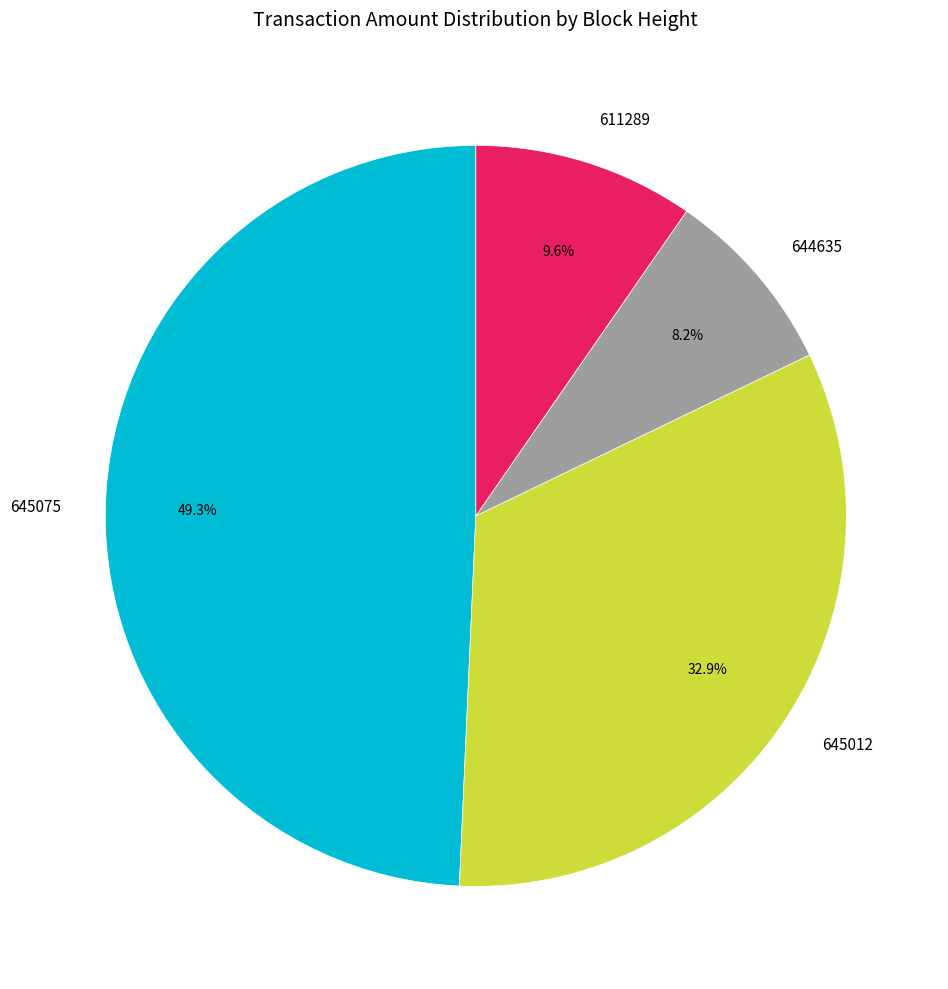

True or false: 645012 accounts for 33% of the total.

True